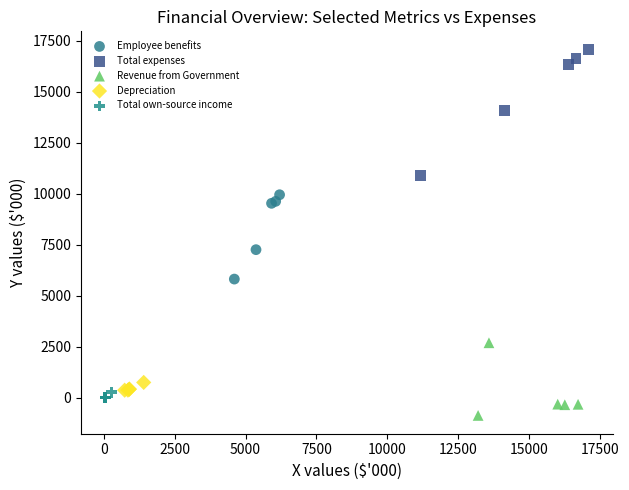

Which series reaches the maximum Y coordinate?

Total expenses